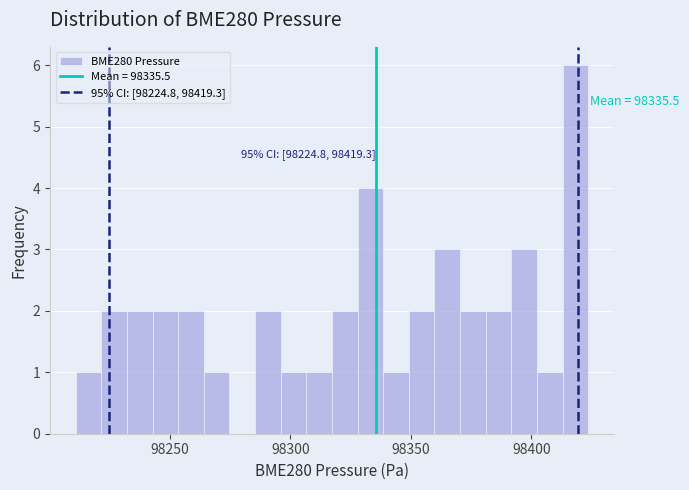

Read against the x-axis, roughly where is the centre of the tallest bar?

98420